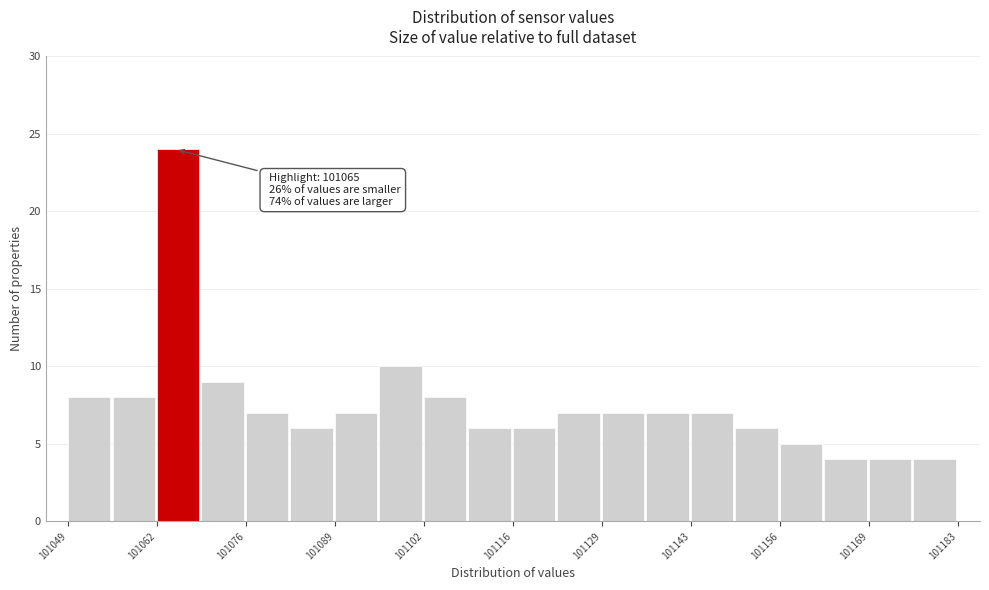

Read against the x-axis, roughly where is the centre of the tallest bar?

101066